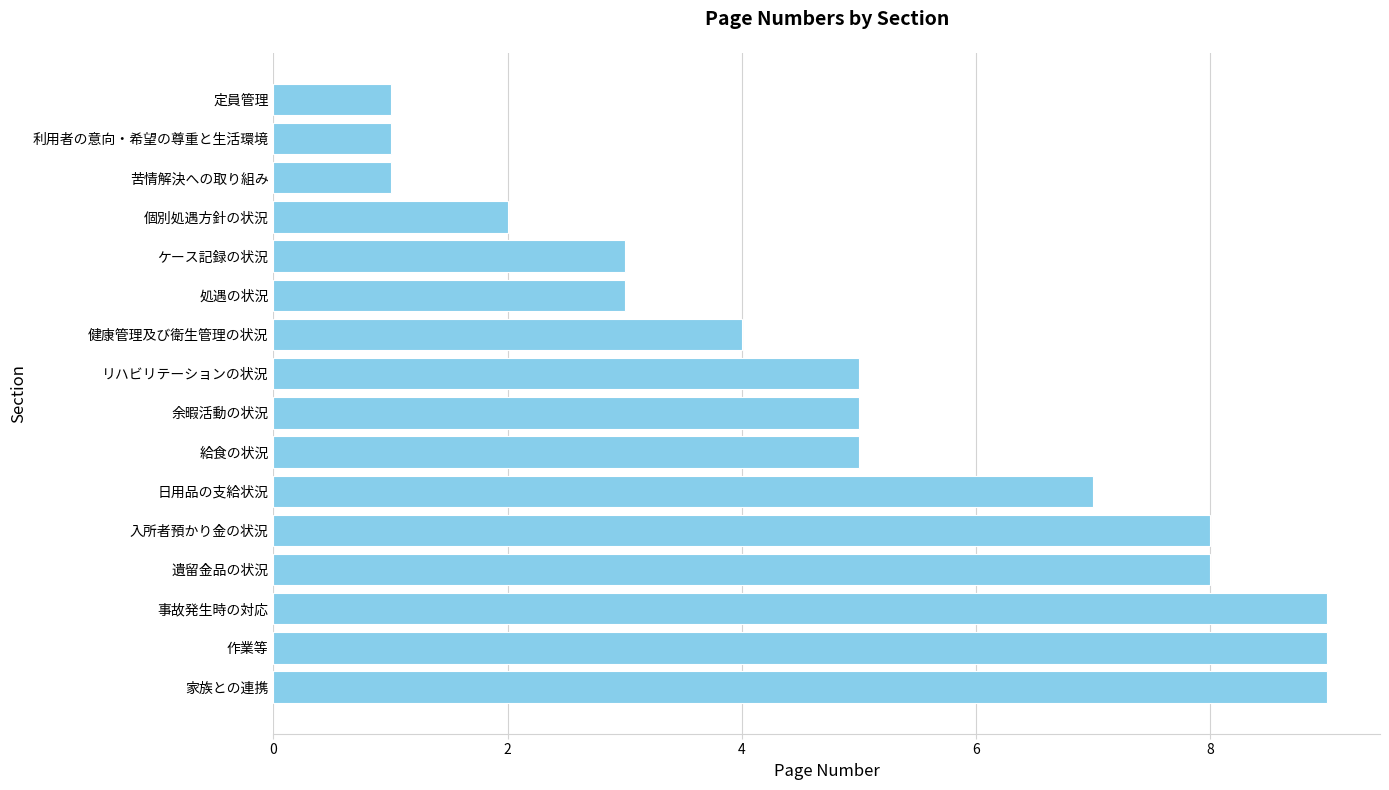

What value does the data have at 処遇の状況?

3